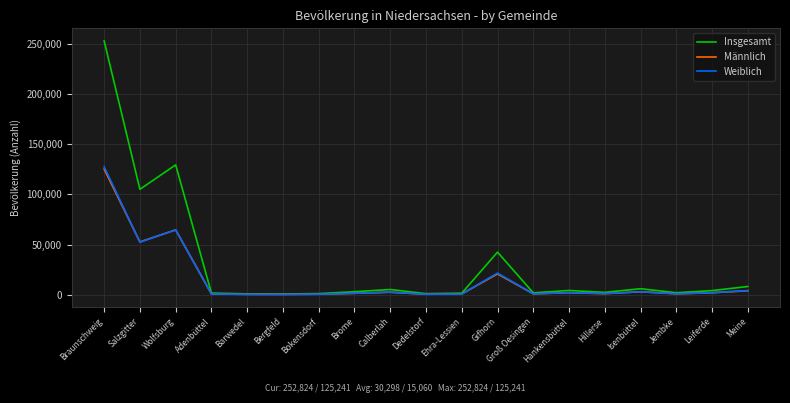

What is the maximum value shown in the chart?

252824